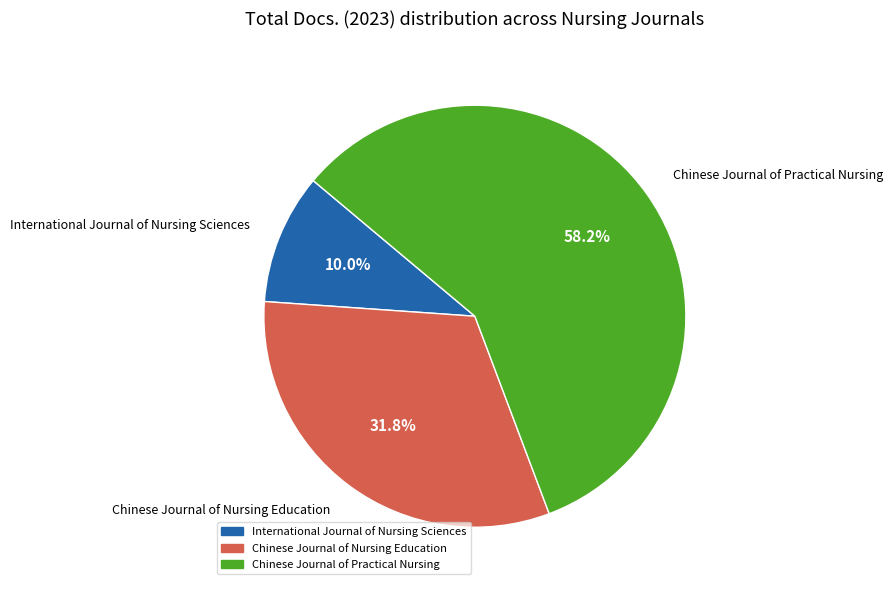

Approximately how many times larger is the value at Chinese Journal of Practical Nursing compared to International Journal of Nursing Sciences?

5.8